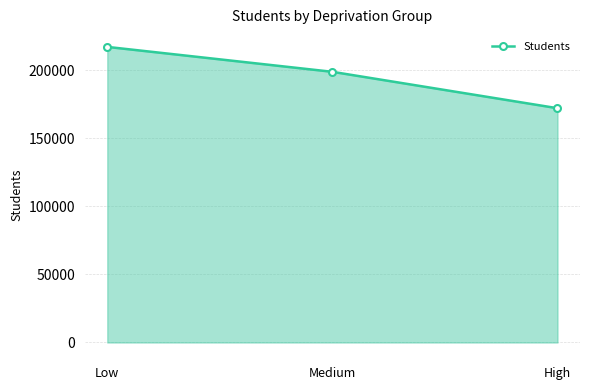

Rank the categories by value from highest to lowest.

Low, Medium, High